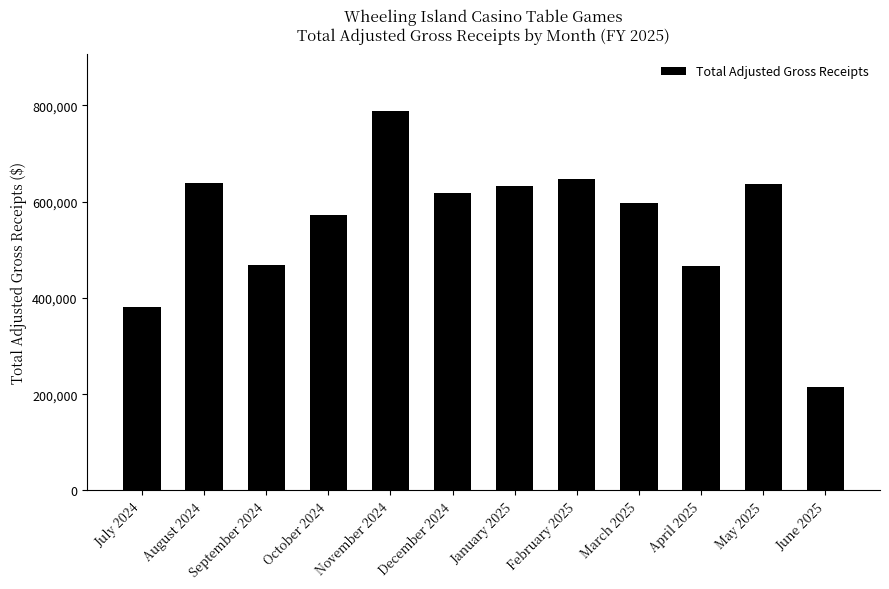

What is the difference between the second highest and minimum values?

431281.7